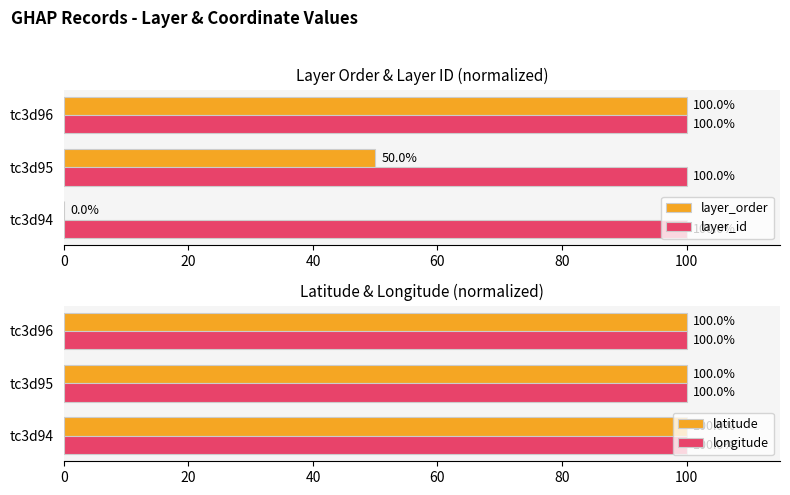

What is the difference between the maximum and second lowest values in the layer_order series?

50.0